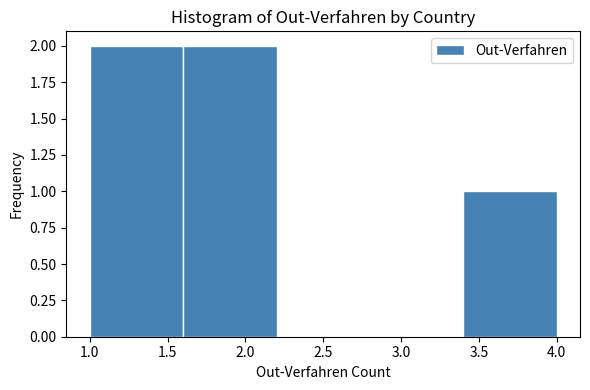

What is the height of the bar covering 1.0 to 1.6 on the x-axis? The values are not printed on the chart, so give them approximately, as read against the axis.

2